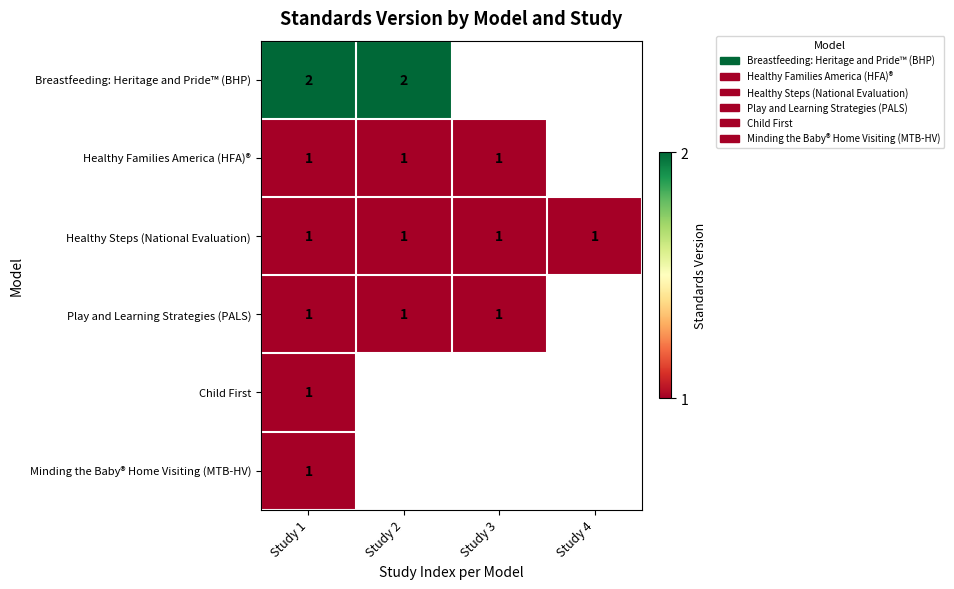

Between Study 4 and Study 2, which is larger?

Study 2